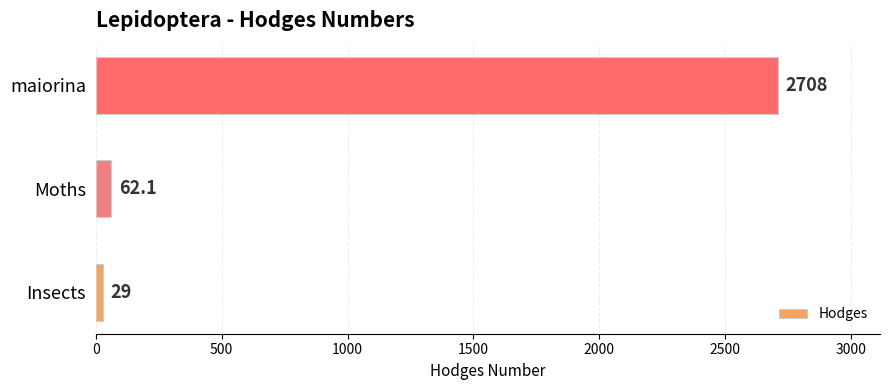

The chart shows a value of 29.0 at Insects. True or false?

True